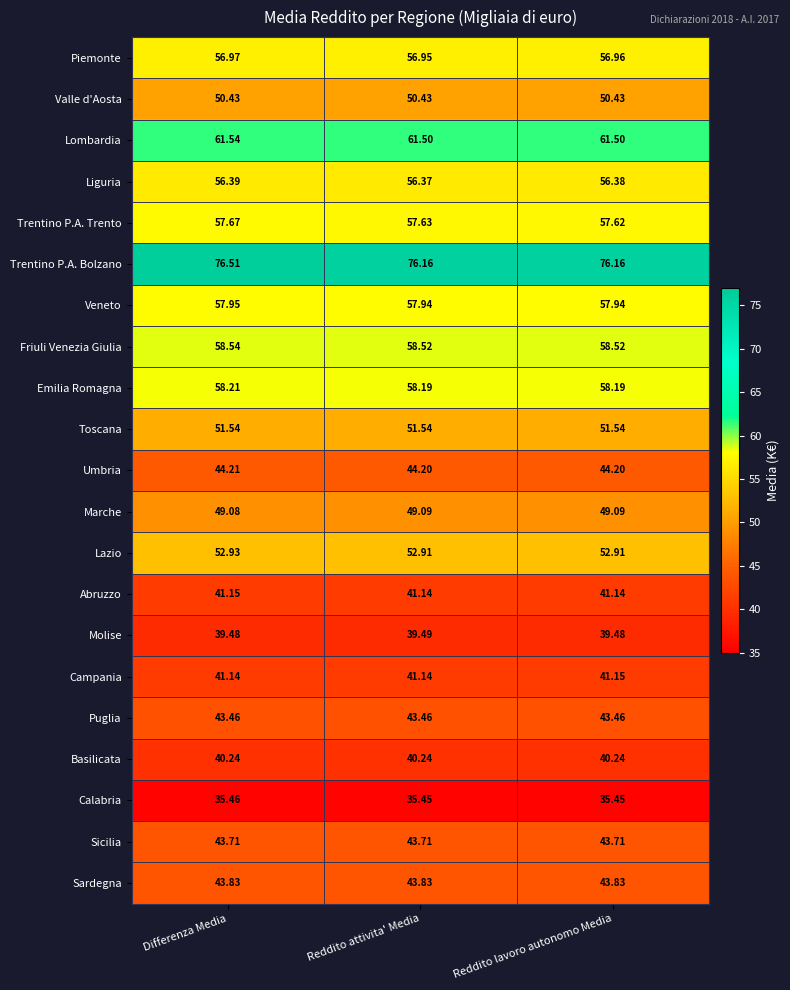

Which series has the widest spread of values?

Trentino P.A. Bolzano